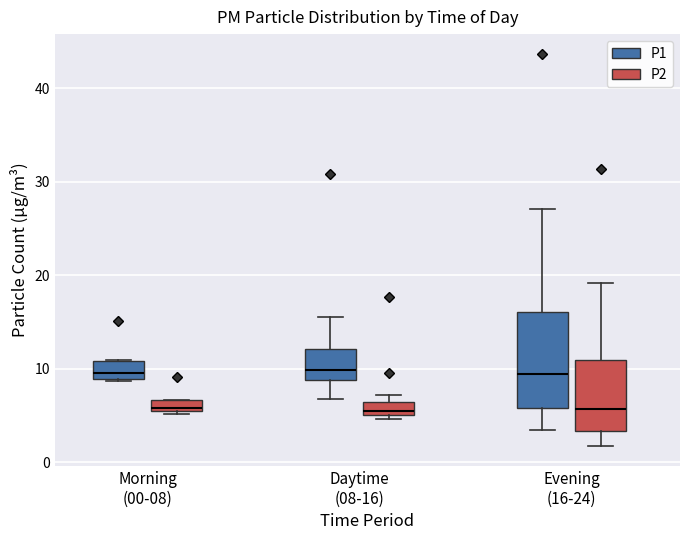

Which box is the tallest, from its lower edge to its upper edge?

Evening (16-24) (P1)